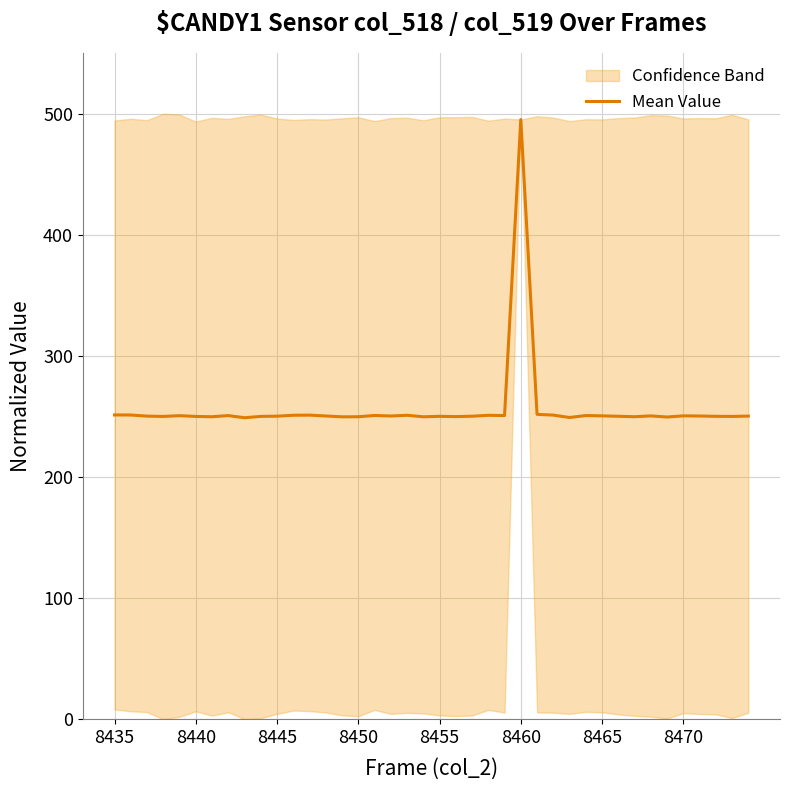

What value does the data have at 12?

251.1